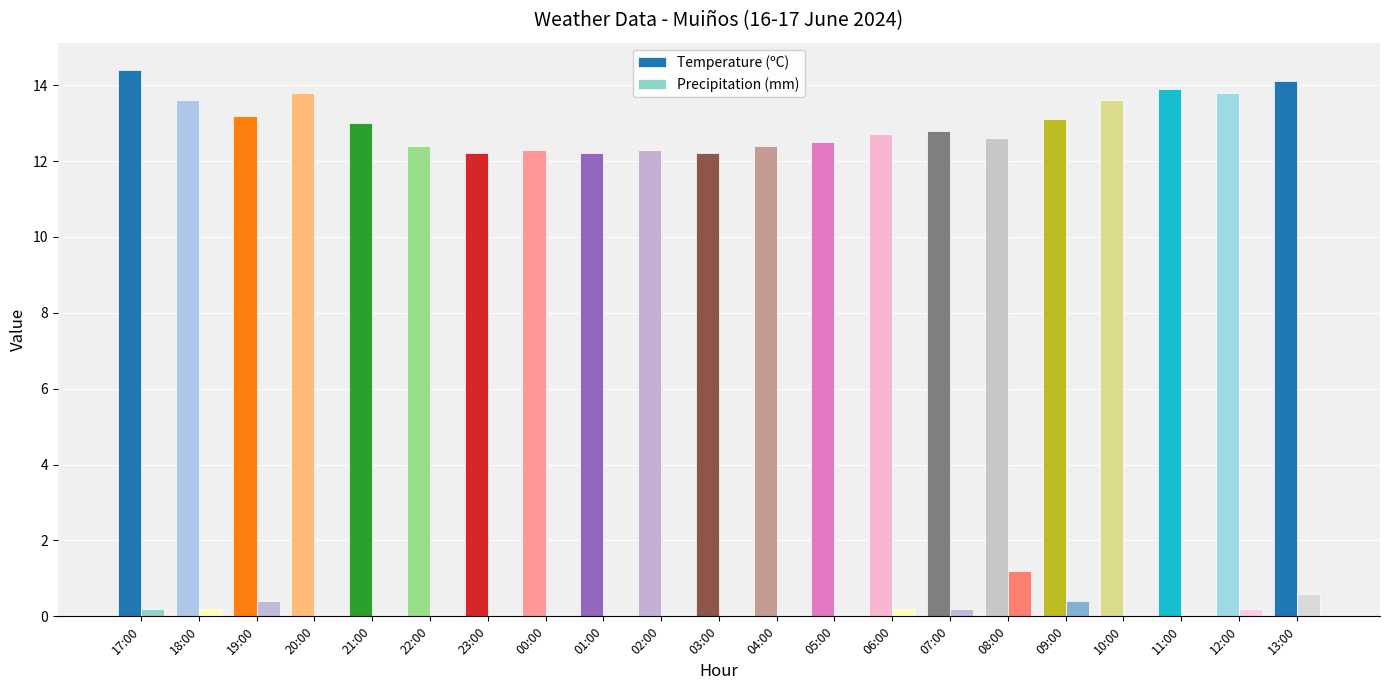

Is it true that Temperature (ºC) equals 4.2 at 18:00?

False